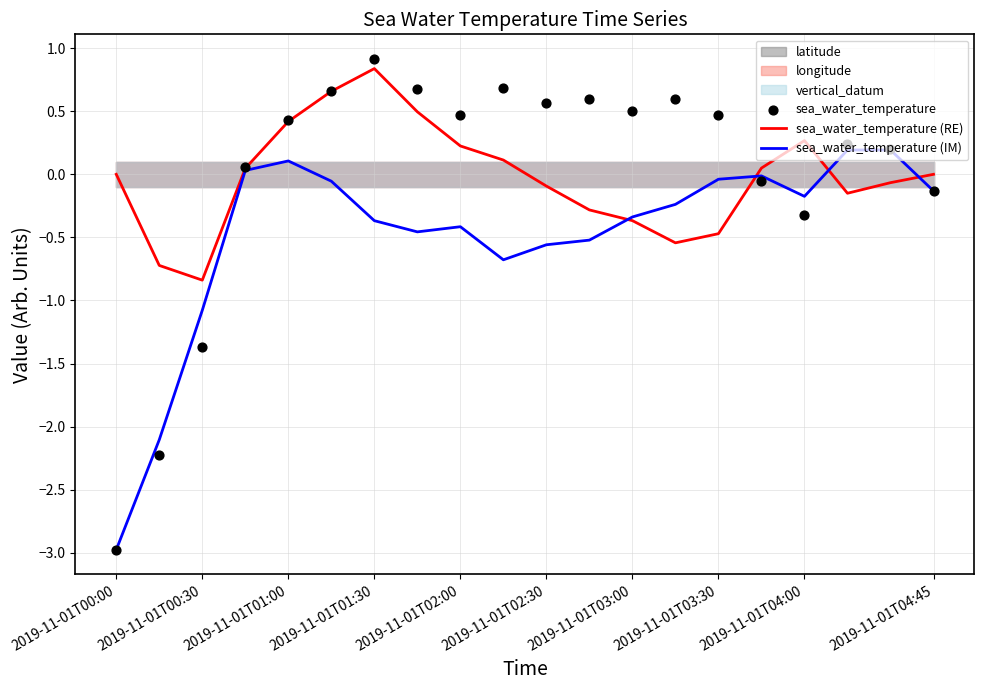

At which label does sea_water_temperature (IM) reach its minimum?

2019-11-01T00:00